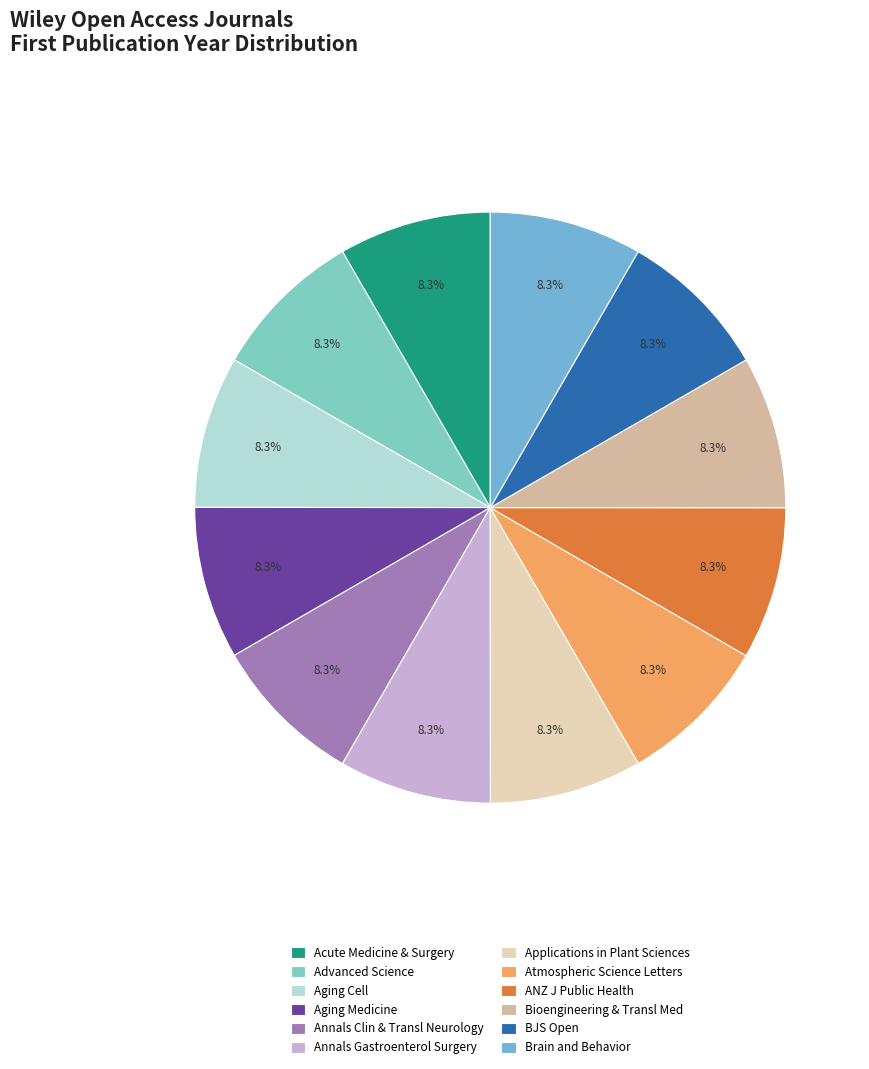

How many slices are in this pie chart?

12